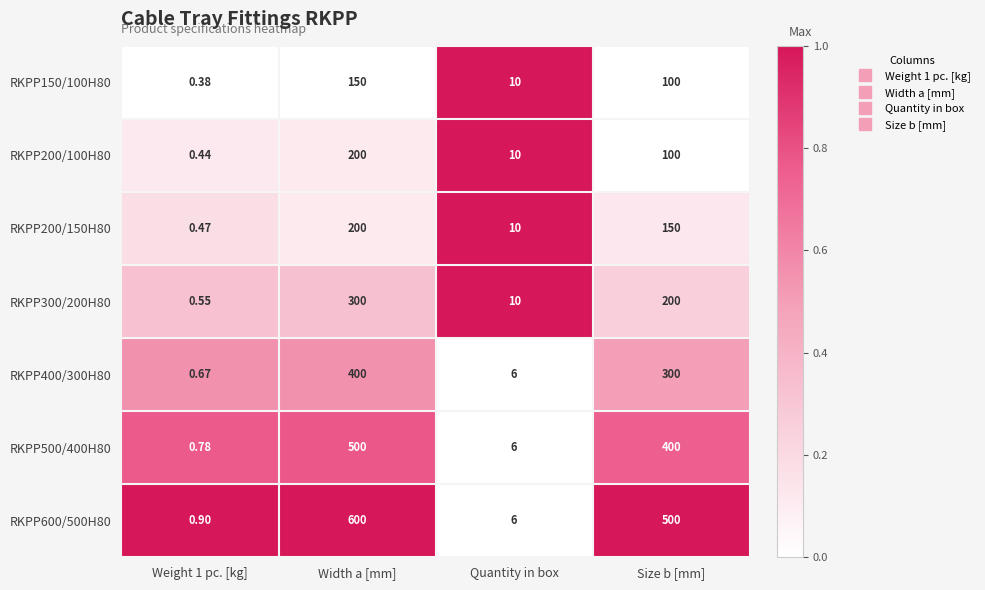

At which label is RKPP200/100H80 closest to 100?

Size b [mm]